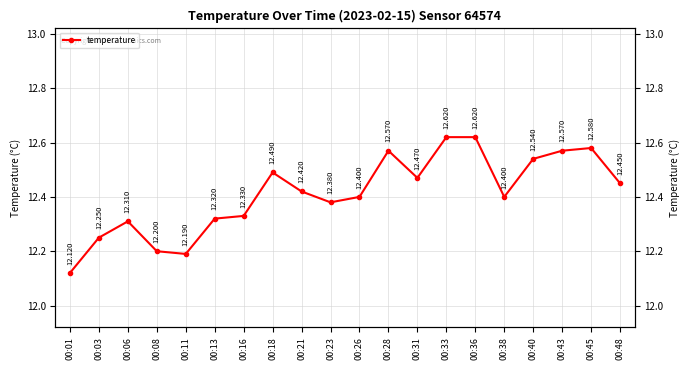

What is the greatest value displayed?

12.6